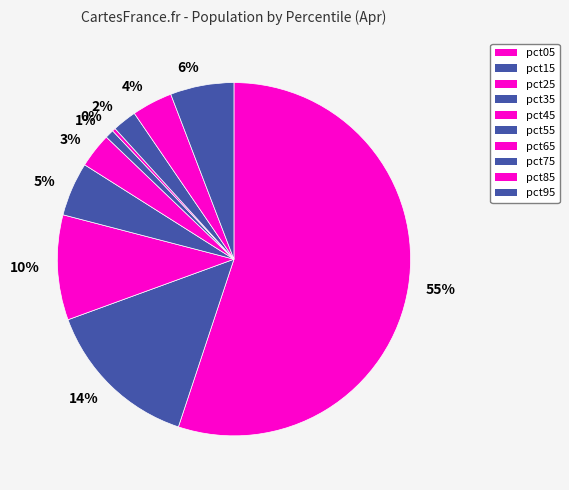

To the nearest percent, what portion does 3% represent?

3%